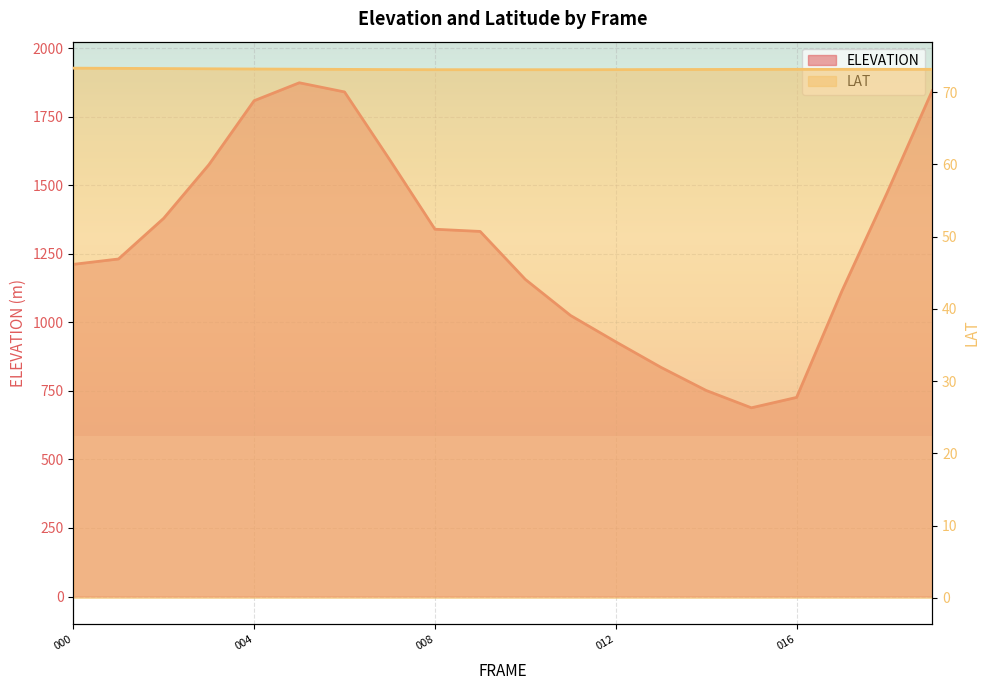

True or false: LAT and ELEVATION cross at least once.

False